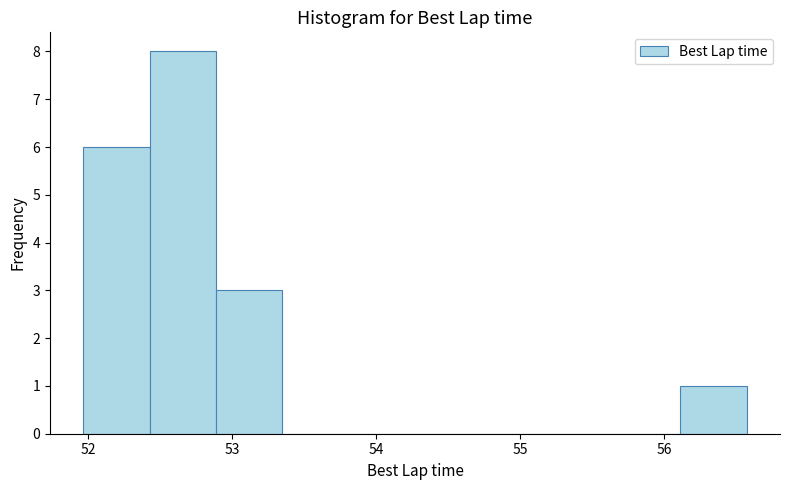

Reading left to right, transcribe this chart: for each bar, give the range it covers on the x-axis and its height. Neither the bar edges nor the heights are printed on the chart, so give them approximately, as read against the axes.

52.0 to 52.4: 6
52.4 to 52.9: 8
52.9 to 53.3: 3
53.3 to 53.8: 0
53.8 to 54.3: 0
54.3 to 54.7: 0
54.7 to 55.2: 0
55.2 to 55.7: 0
55.7 to 56.1: 0
56.1 to 56.6: 1